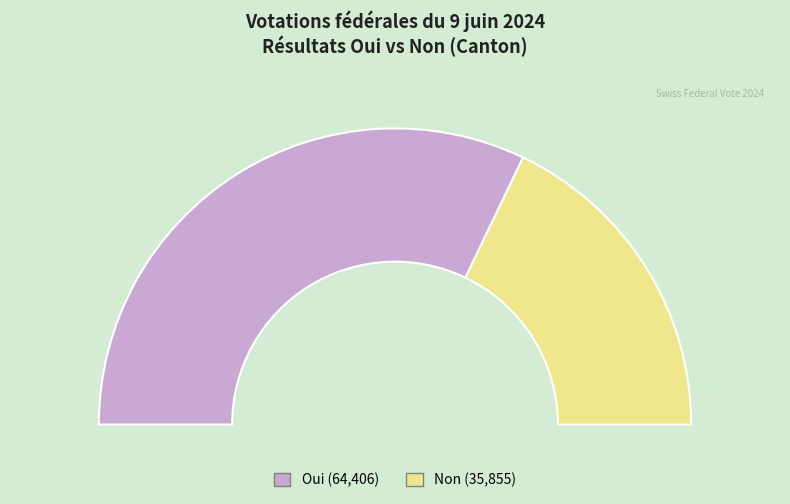

True or false: Oui accounts for 54% of the total.

False